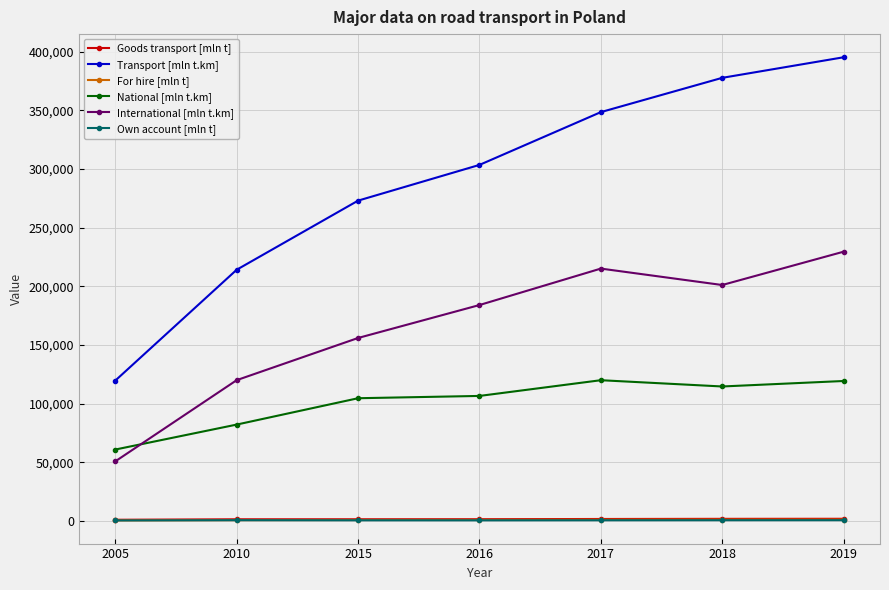

What is the value of the National [mln t.km] point at the 4th from the left?

106634.0